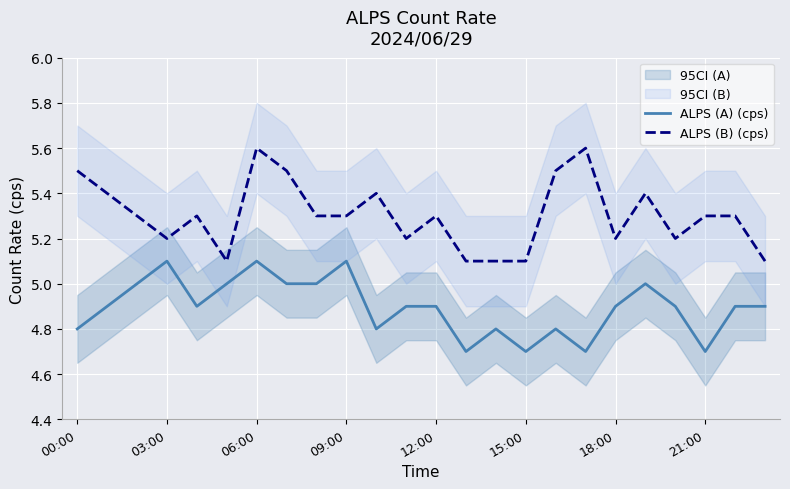

True or false: ALPS (A) (cps) has a value of 2.0 at 09:00.

False